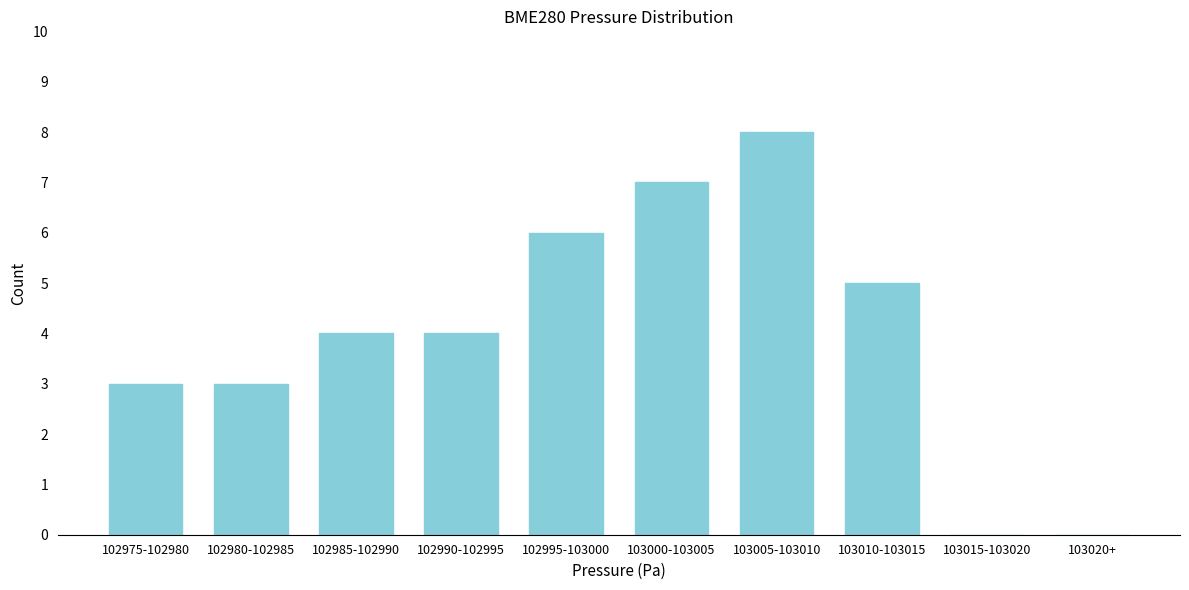

Reading right to left, list all the values displayed in this chart.

103020+=0	103015-103020=0	103010-103015=5	103005-103010=8	103000-103005=7	102995-103000=6	102990-102995=4	102985-102990=4	102980-102985=3	102975-102980=3